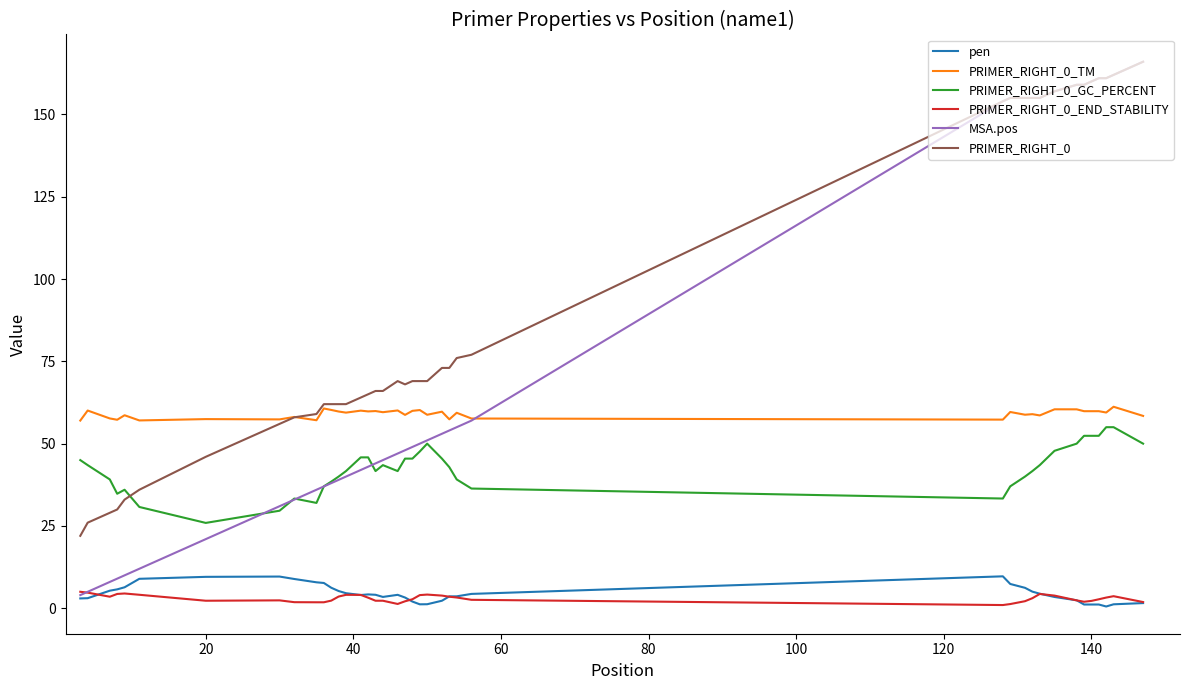

Which series has the largest total across all categories?

PRIMER_RIGHT_0